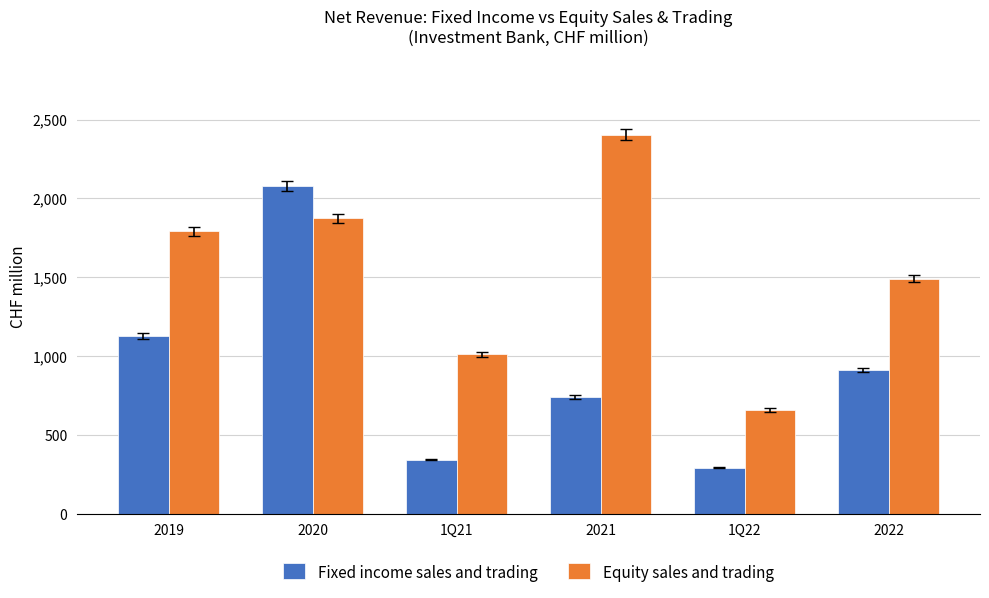

How many values in the Fixed income sales and trading series are below 913?

3